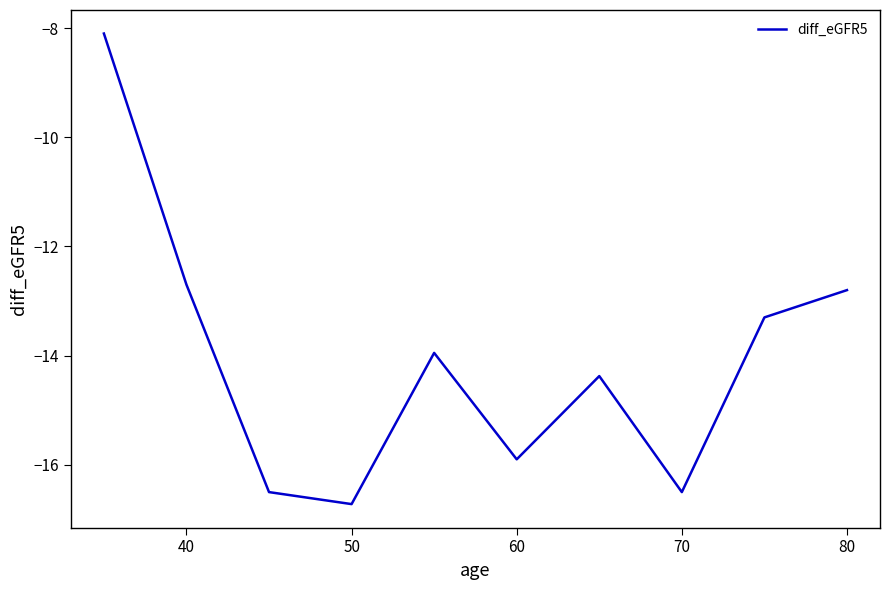

Count the number of values greater than -13.

3